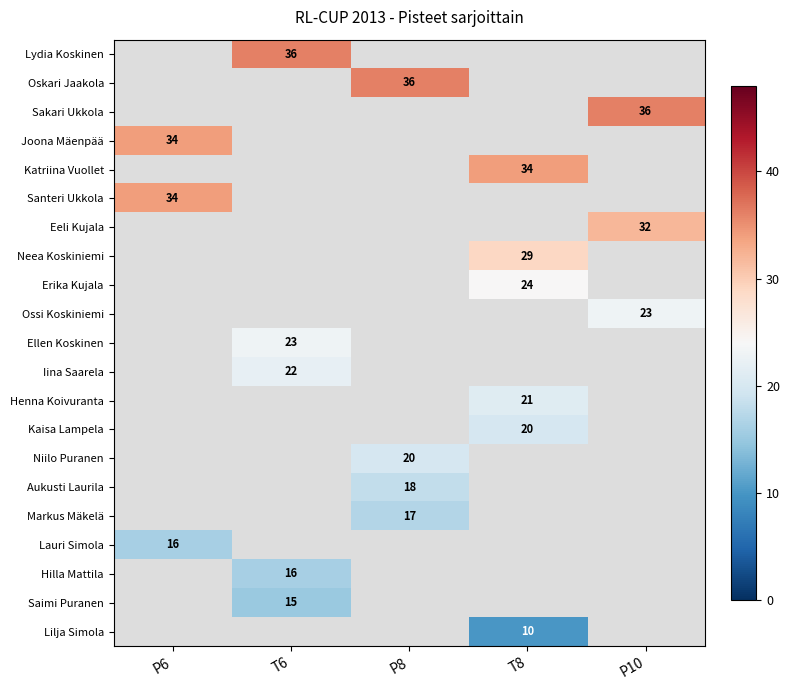

Which has a higher value, P8 or P10?

P10